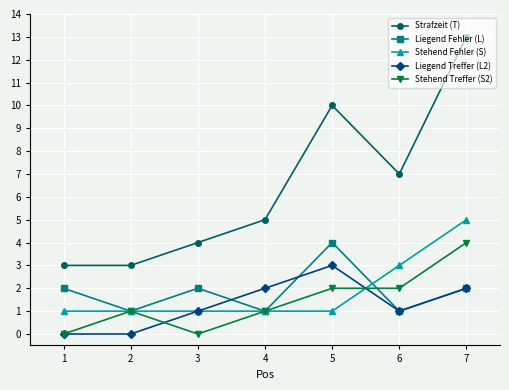

What is the value of the Stehend Treffer (S2) point at the 5th from the left?

2